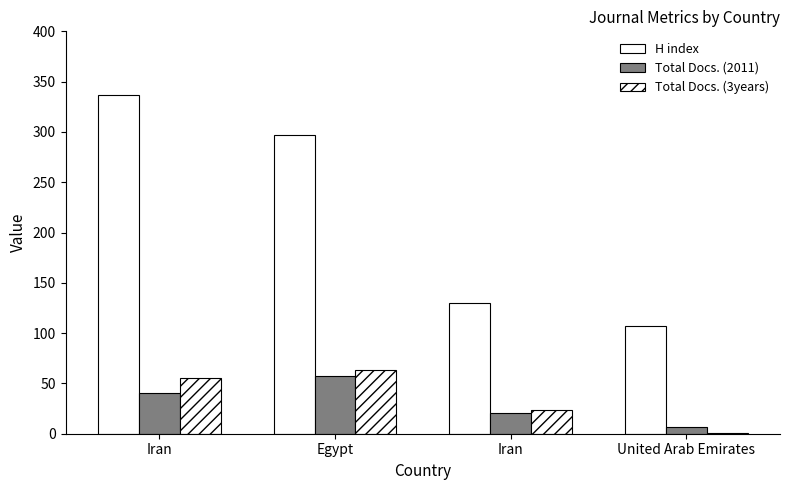

Are the bars grouped side by side (vs. stacked)?

Yes